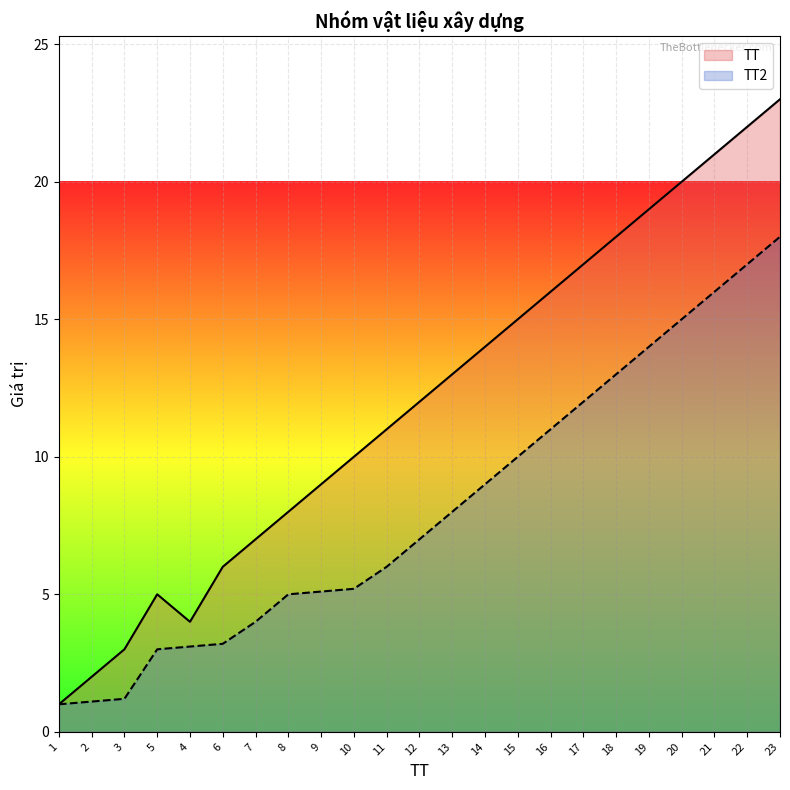

What is the greatest value displayed?

23.0